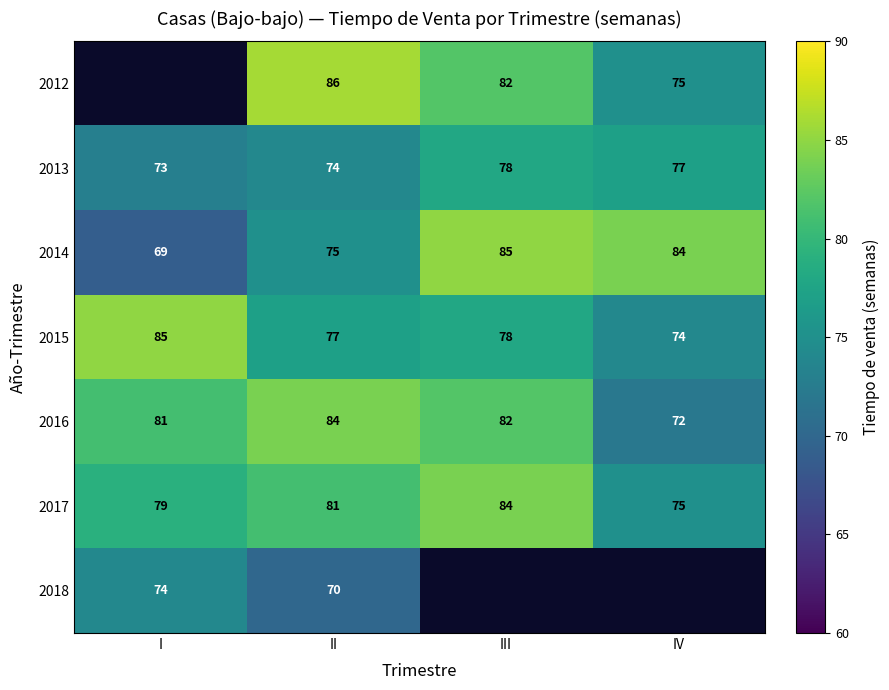

The 2017 series shows 32 at IV. True or false?

False